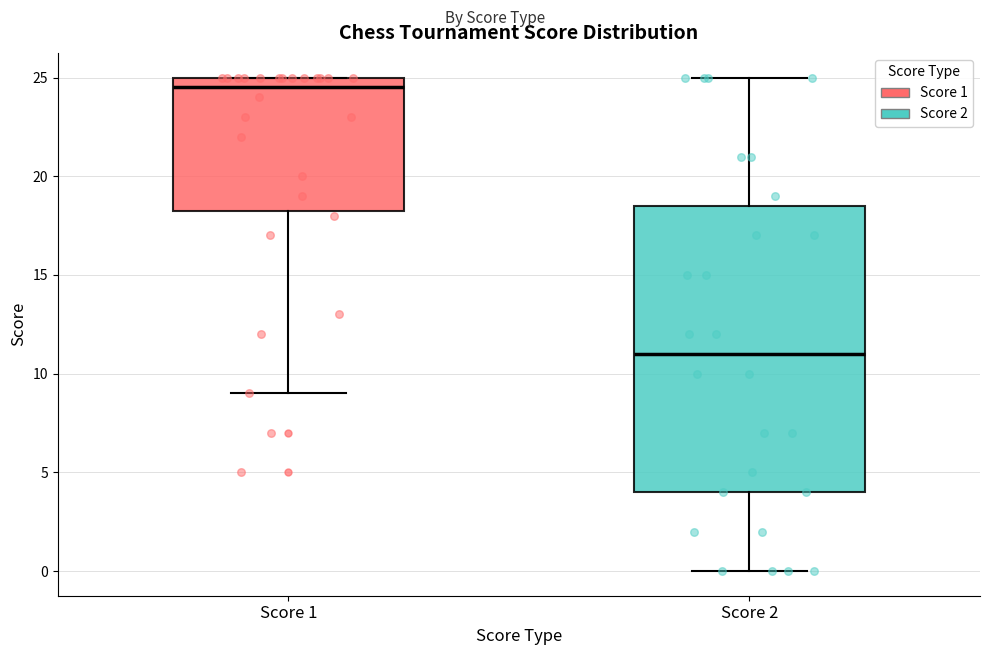

Where is the lower edge of the box for Score 1 on the y-axis? The values are not printed on the chart, so give them approximately, as read against the axis.

18.5